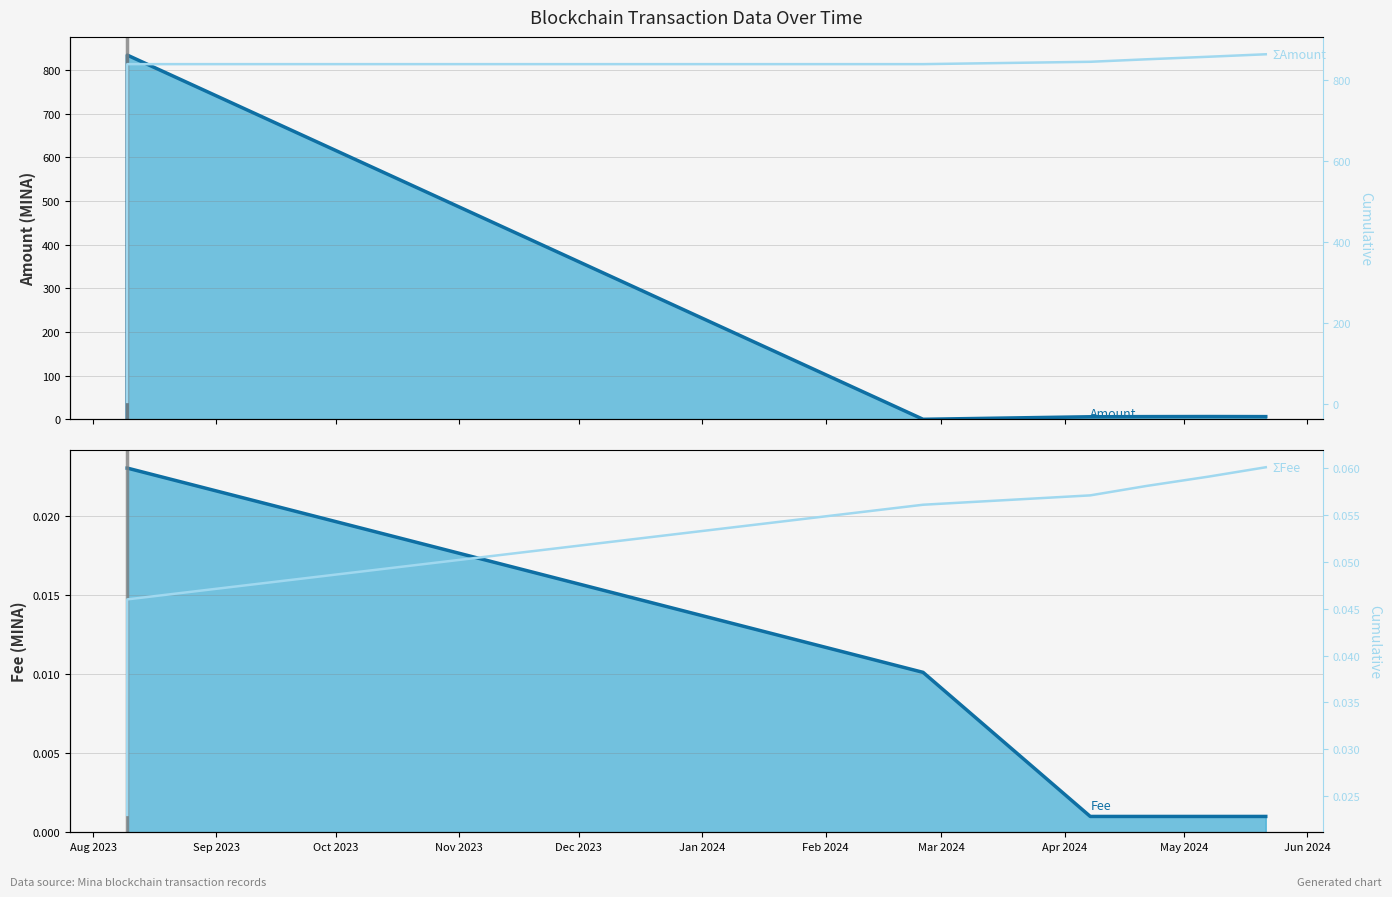

The value of Fee (trend) at Jan 2024 is 0.0. True or false?

True